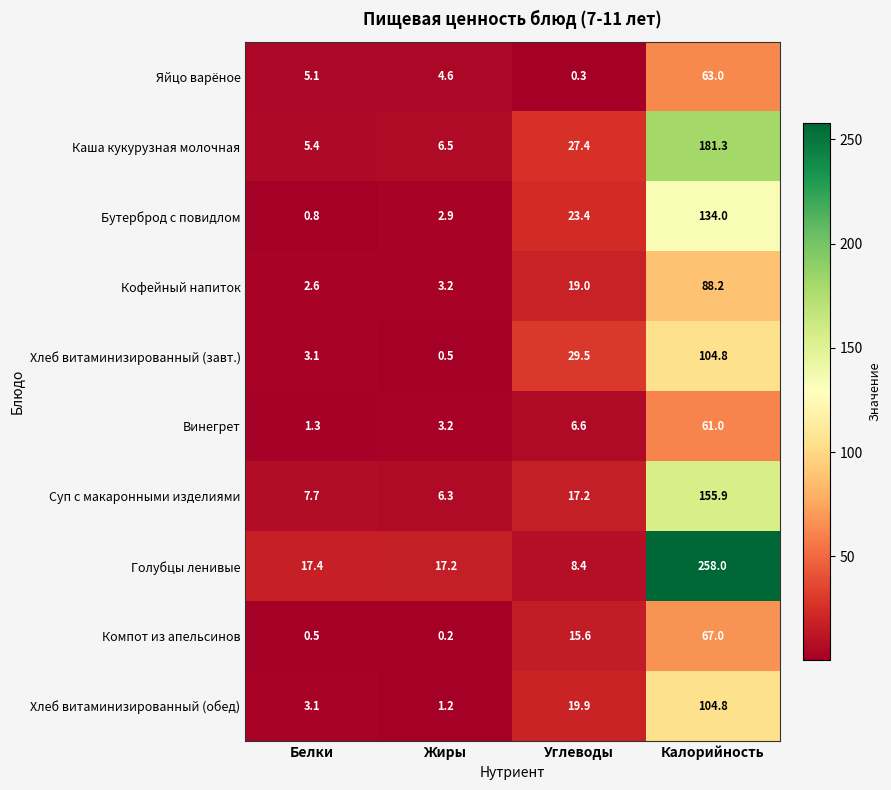

Which label corresponds to the largest value in the chart?

Калорийность